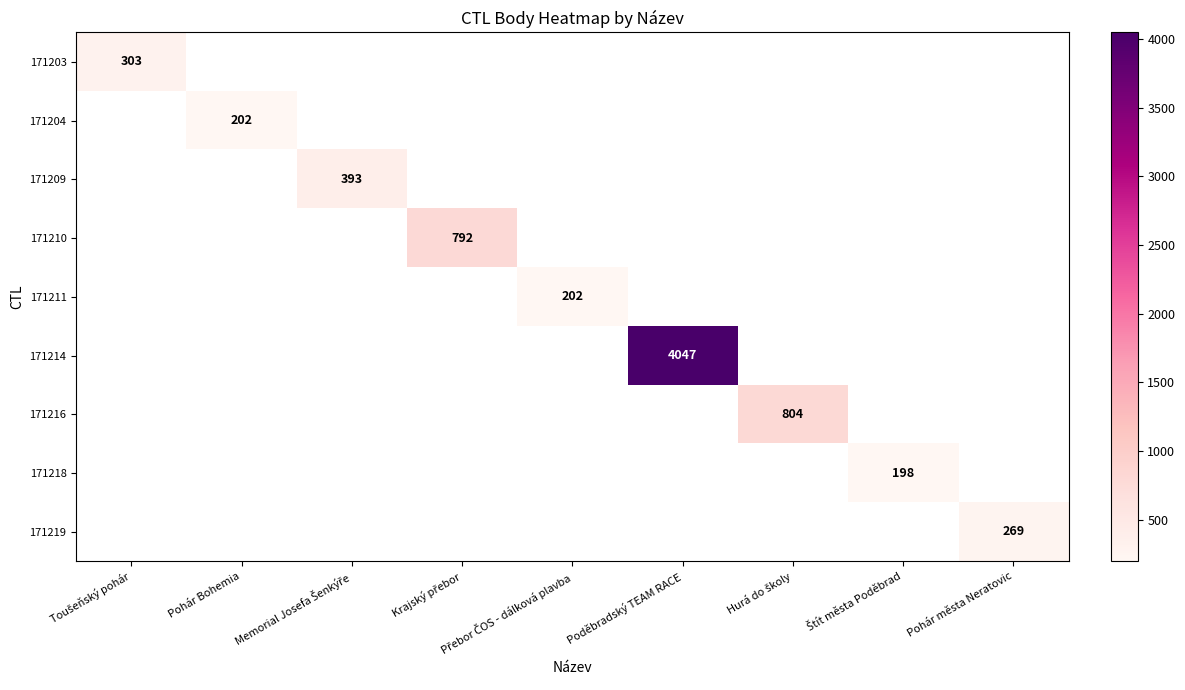

How many categories are shown in the chart?

9